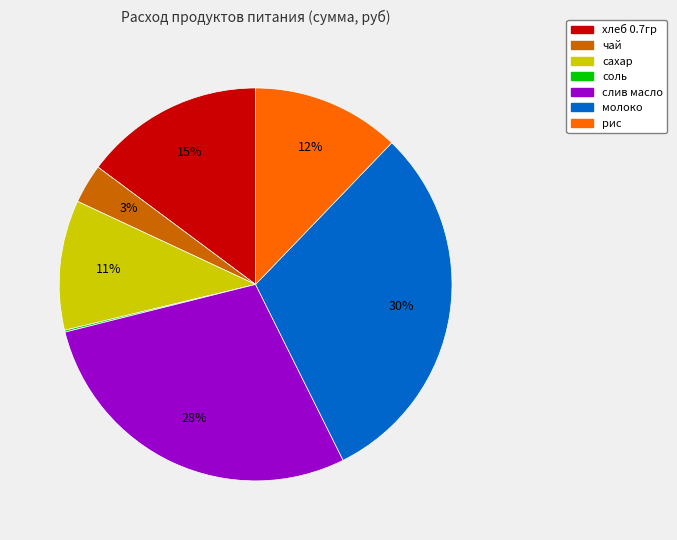

Is it true that молоко is 22% of the pie?

False